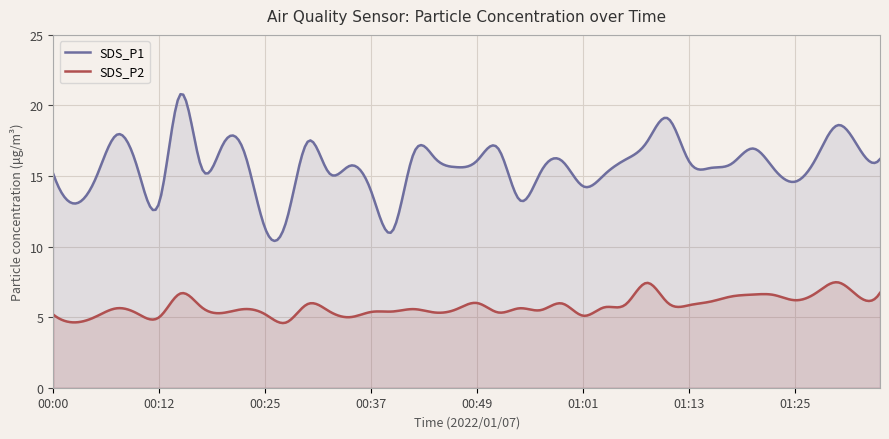

What is the sum of all SDS_P1 values?

4699.8